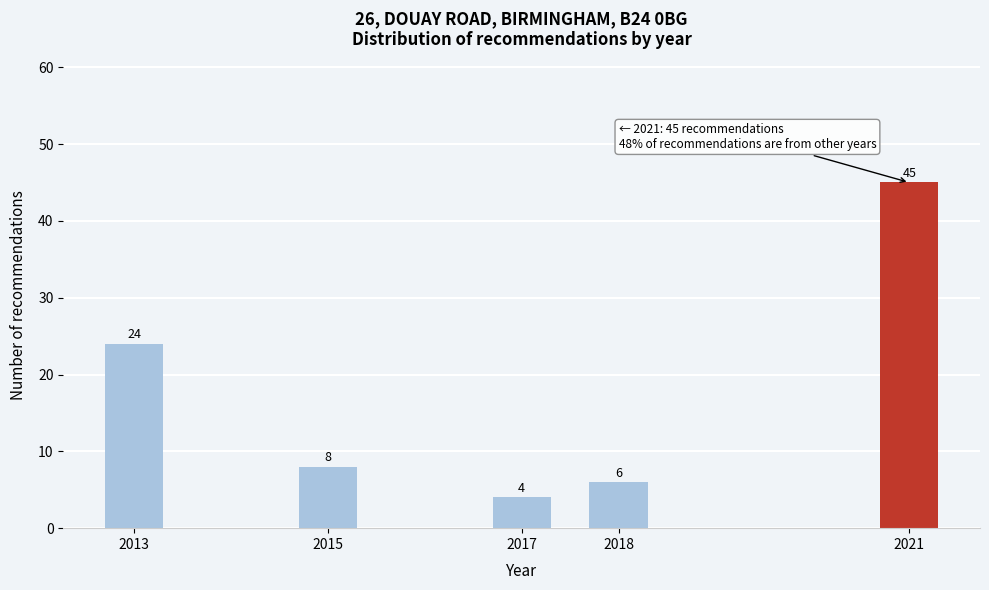

Reading left to right, list all the values displayed in this chart.

2013=24	2015=8	2017=4	2018=6	2021=45